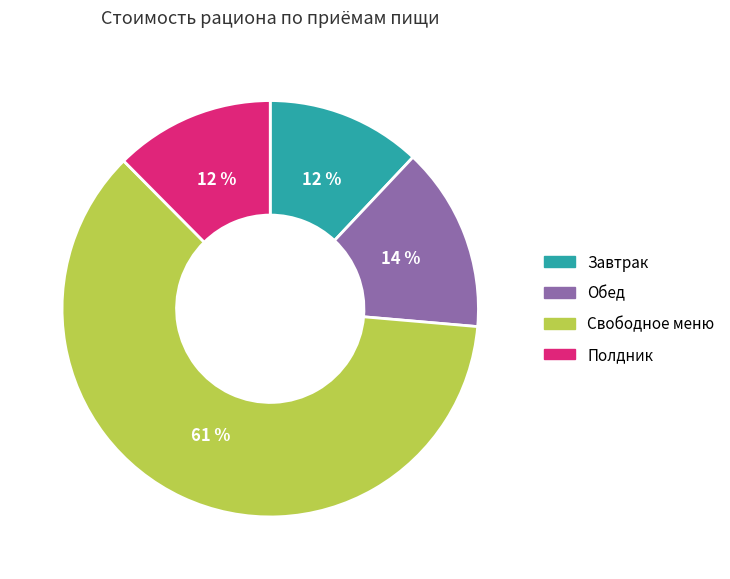

Is it true that Полдник is 20% of the pie?

False